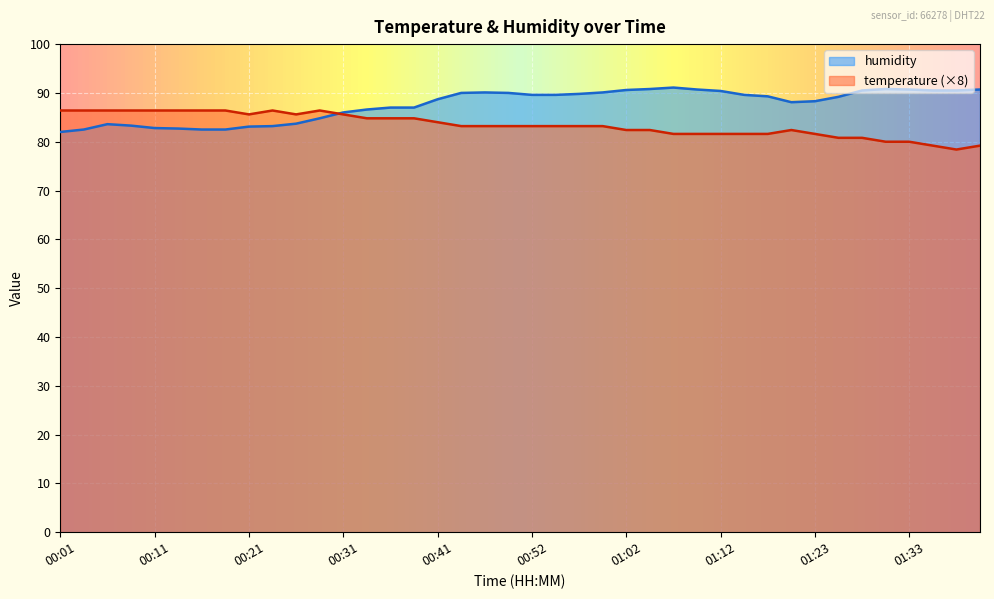

How many interior local peaks does the humidity series have?

4